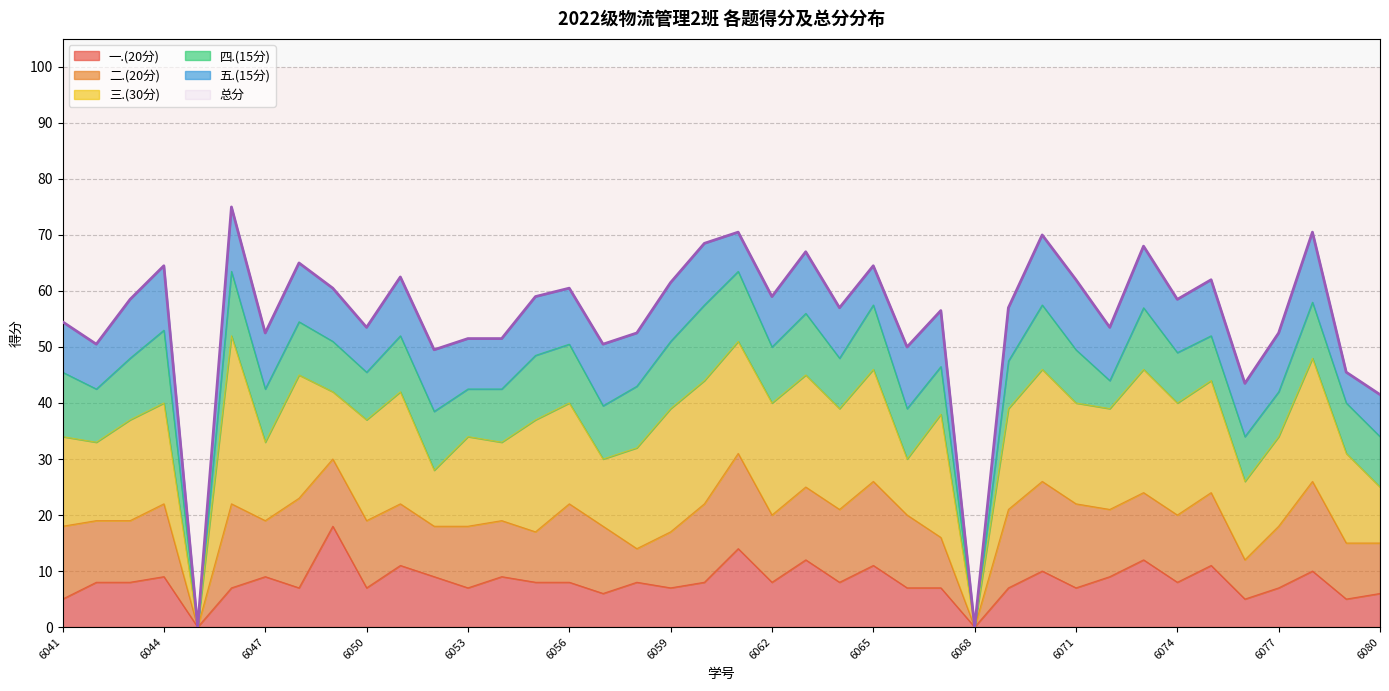

At which label does 二.(20分) first exceed 12?

2022056041